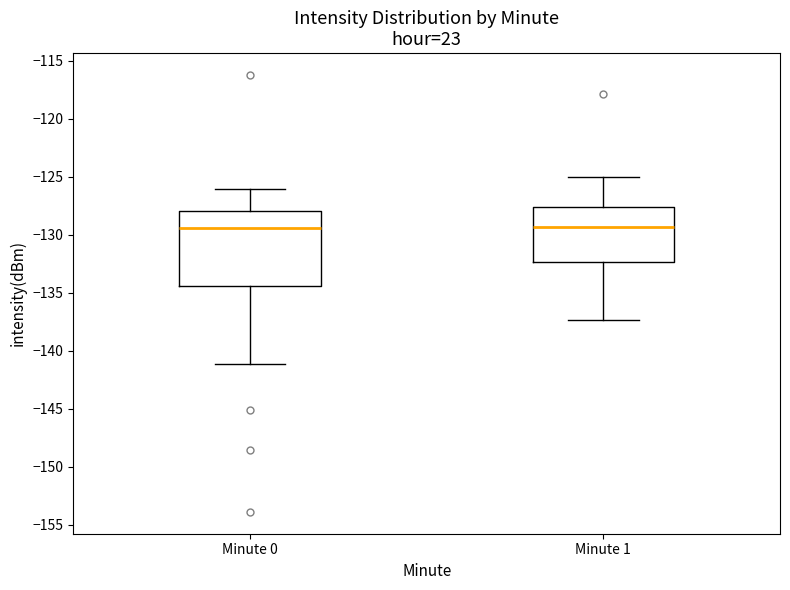

Where does the upper whisker of the box for Minute 1 end on the y-axis? The values are not printed on the chart, so give them approximately, as read against the axis.

-125.0